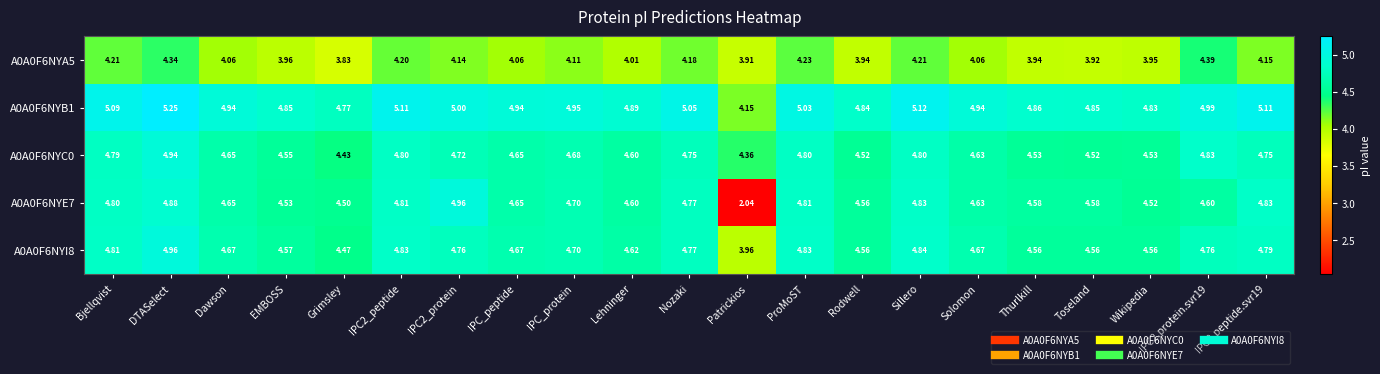

At which category is the sum across all series the highest?

DTASelect